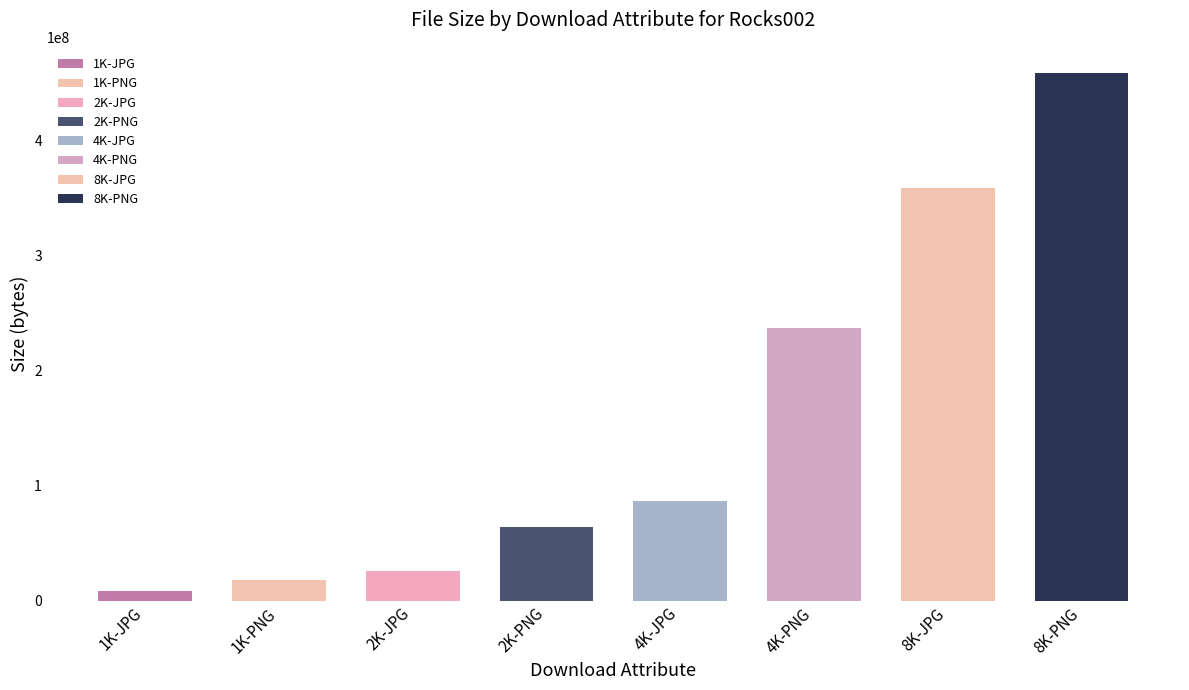

What is the sum of all values?

1256659422